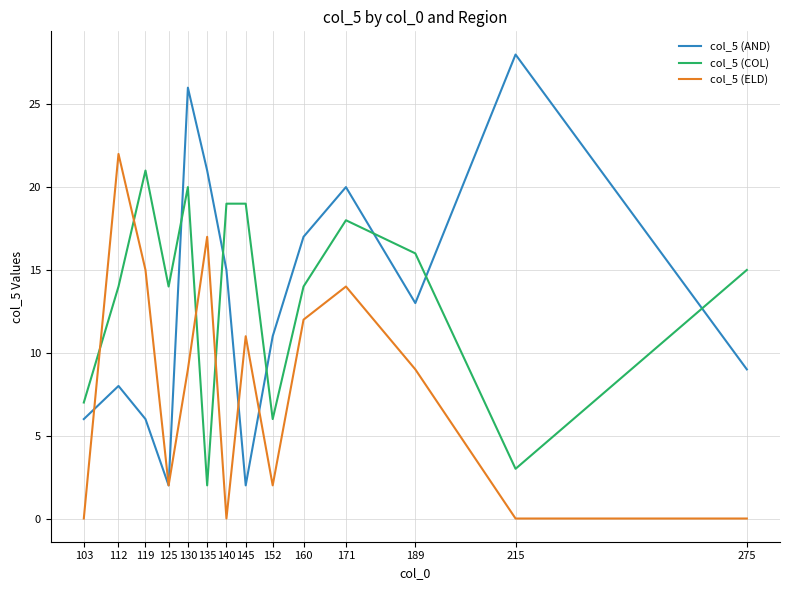

True or false: col_5 (ELD) and col_5 (AND) intersect in this chart.

True